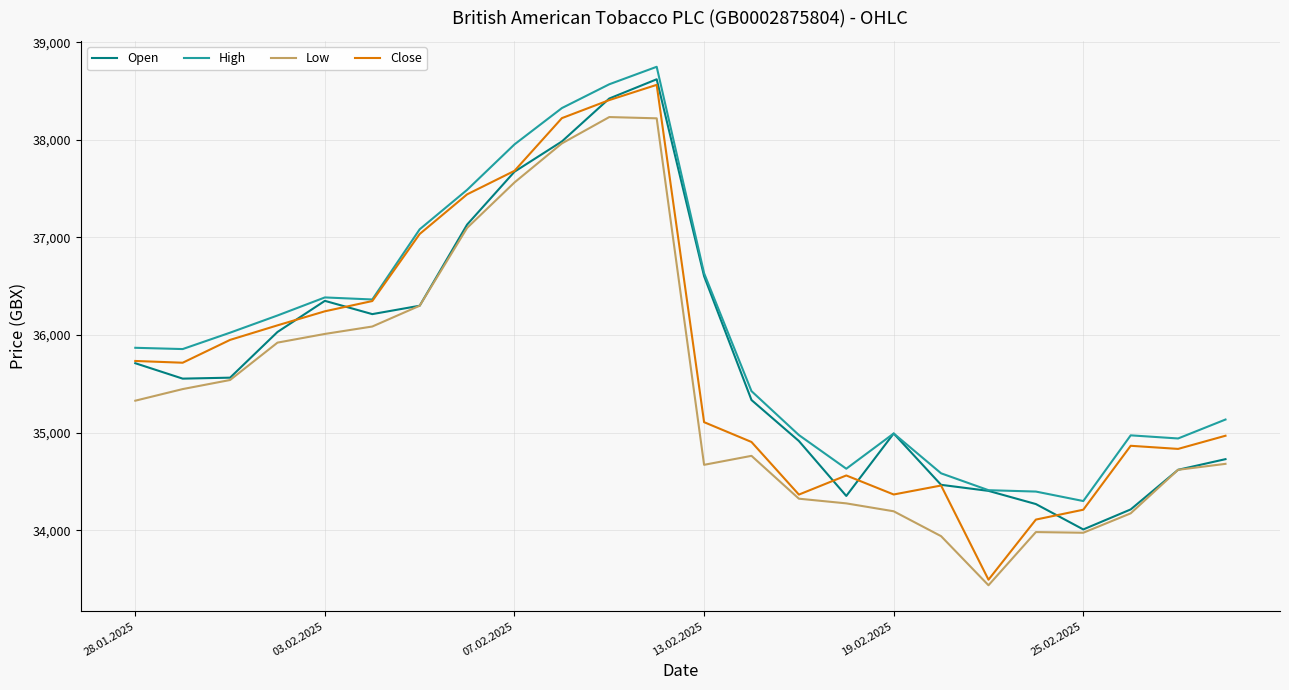

Which series has the largest total across all categories?

High